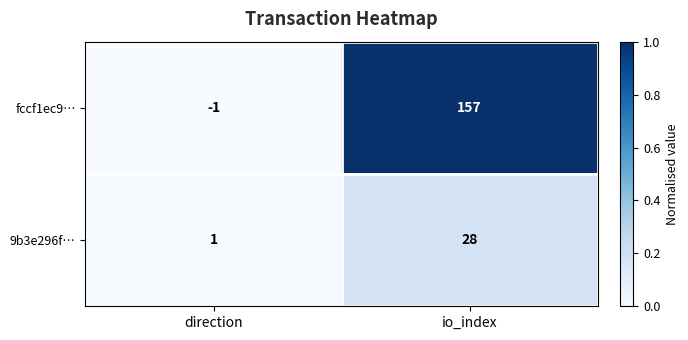

Which series has the widest spread of values?

fccf1ec9…